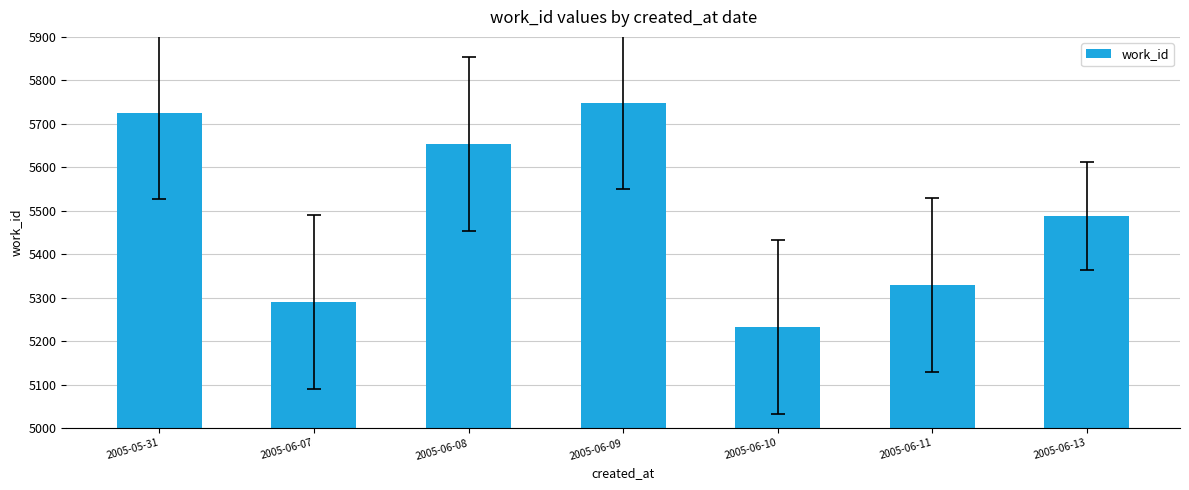

What is the change in value from 2005-06-08 to 2005-06-13?

-164.5